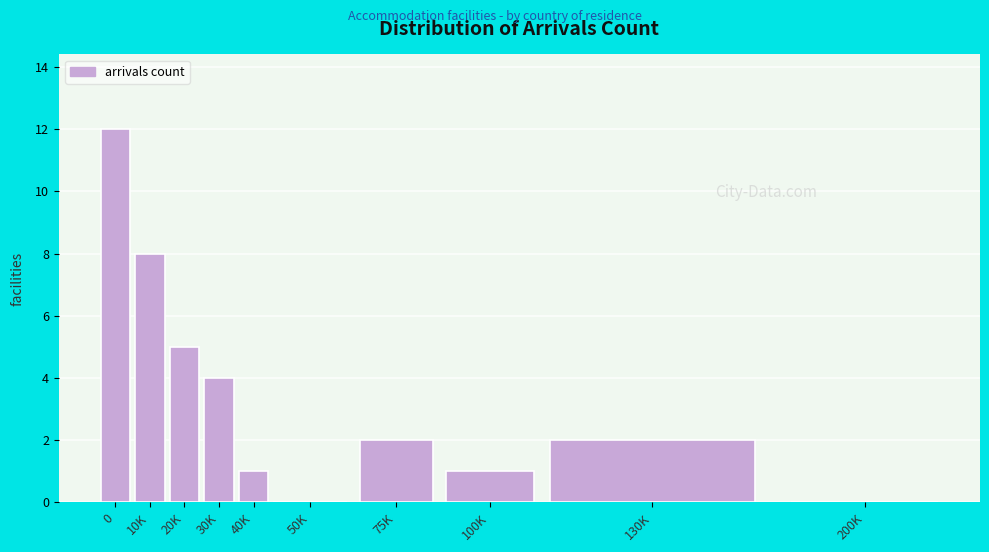

Reading right to left, list all the values displayed in this chart.

200K=0	130K=2	100K=1	75K=2	50K=0	40K=1	30K=4	20K=5	10K=8	0=12